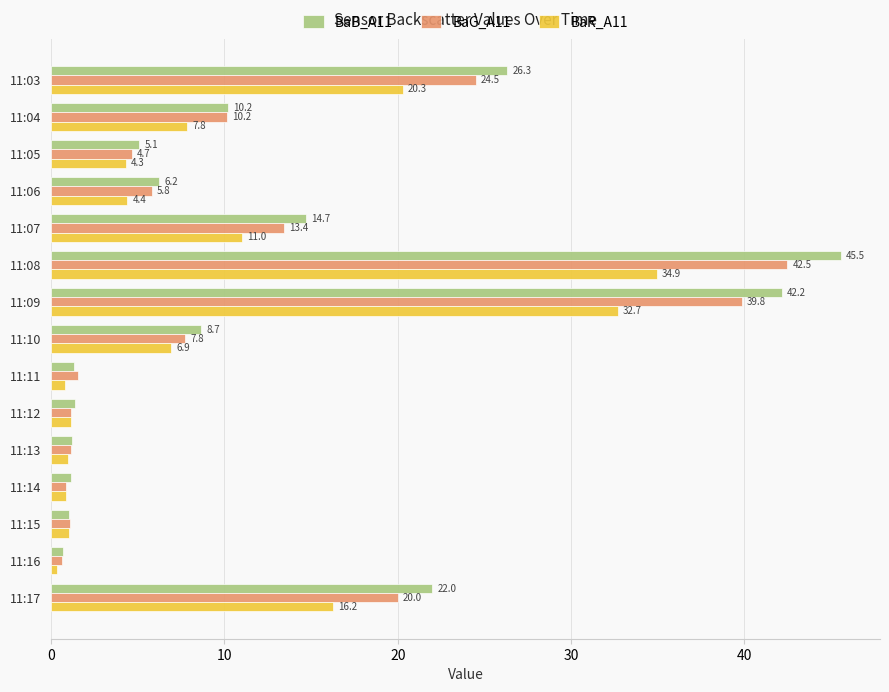

What is the difference between the BaG_A11 values at 11:13 and 11:06?

4.7